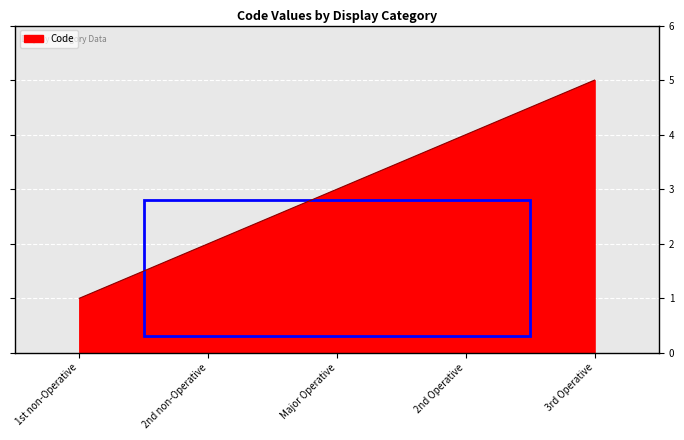

The chart shows a value of 7 at 2nd Operative. True or false?

False